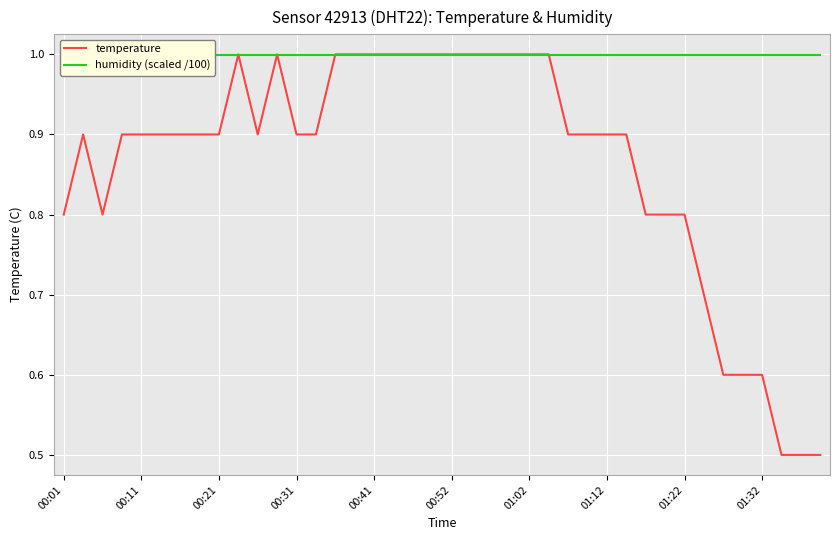

What is the value of the humidity (scaled /100) point at the 19th from the left?

1.0